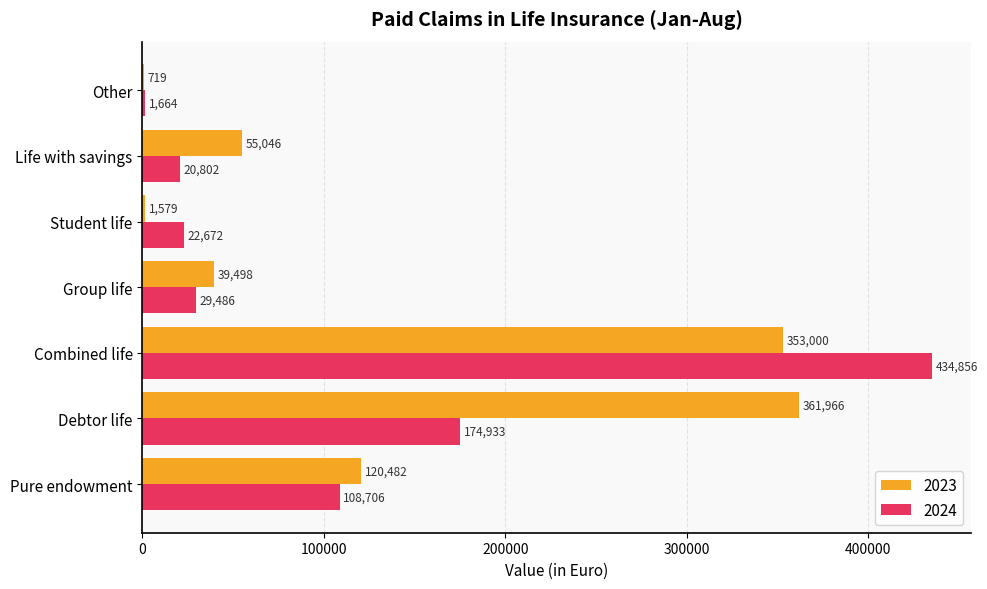

What is the spread (max minus min) of values at Student life?

21093.4